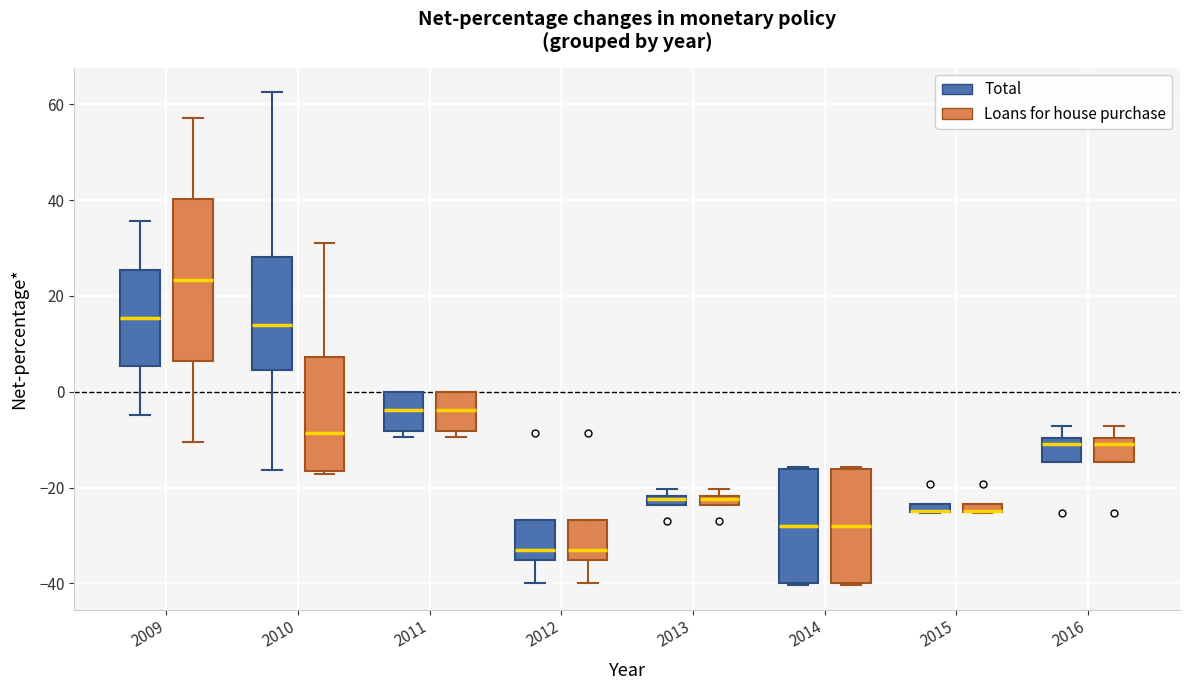

Where is the upper edge of the box for 2014 (Total) on the y-axis? The values are not printed on the chart, so give them approximately, as read against the axis.

-16